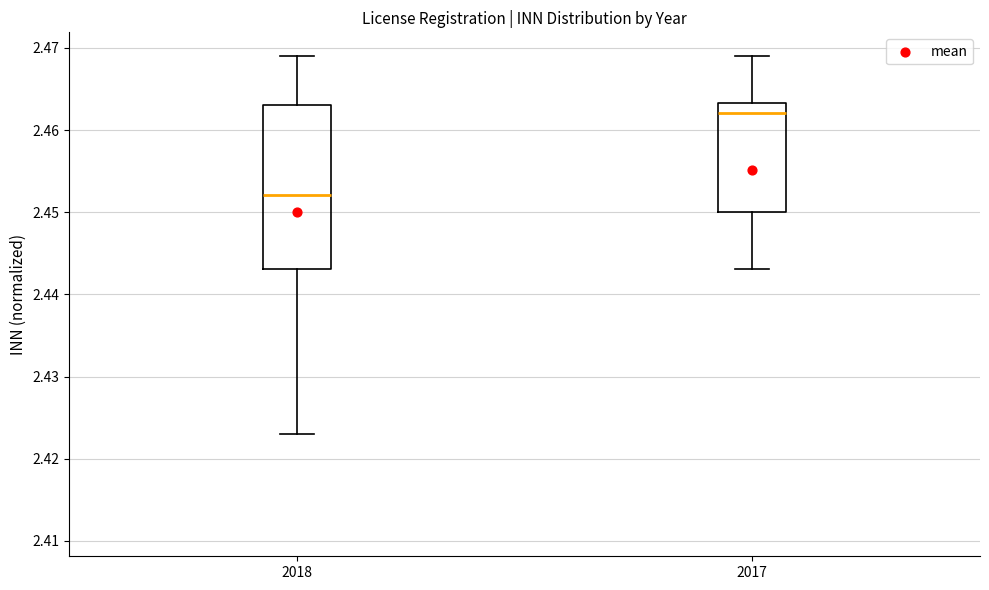

Which box is the tallest, from its lower edge to its upper edge?

2018